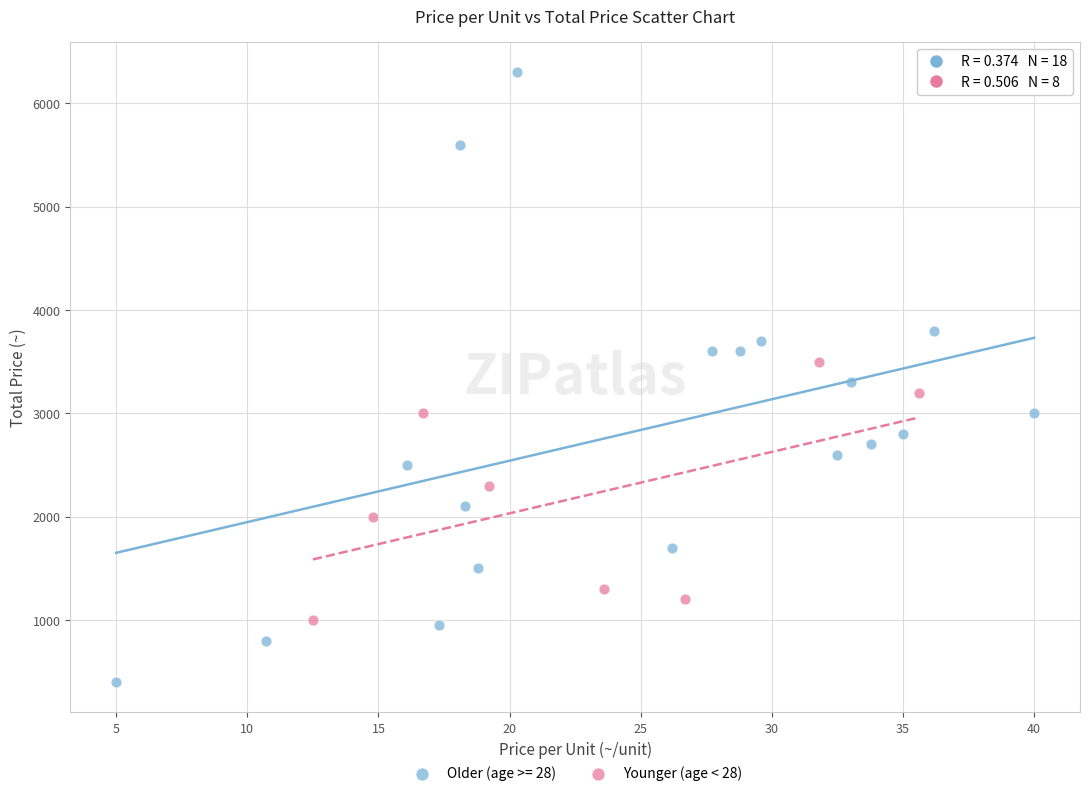

Which series reaches the maximum Y coordinate?

Older (age >= 28)